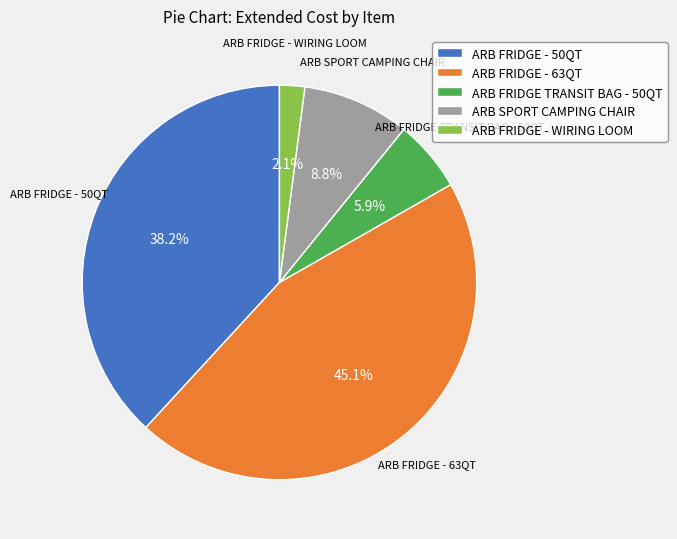

To the nearest percent, what percentage of the pie is ARB FRIDGE - 50QT?

38%